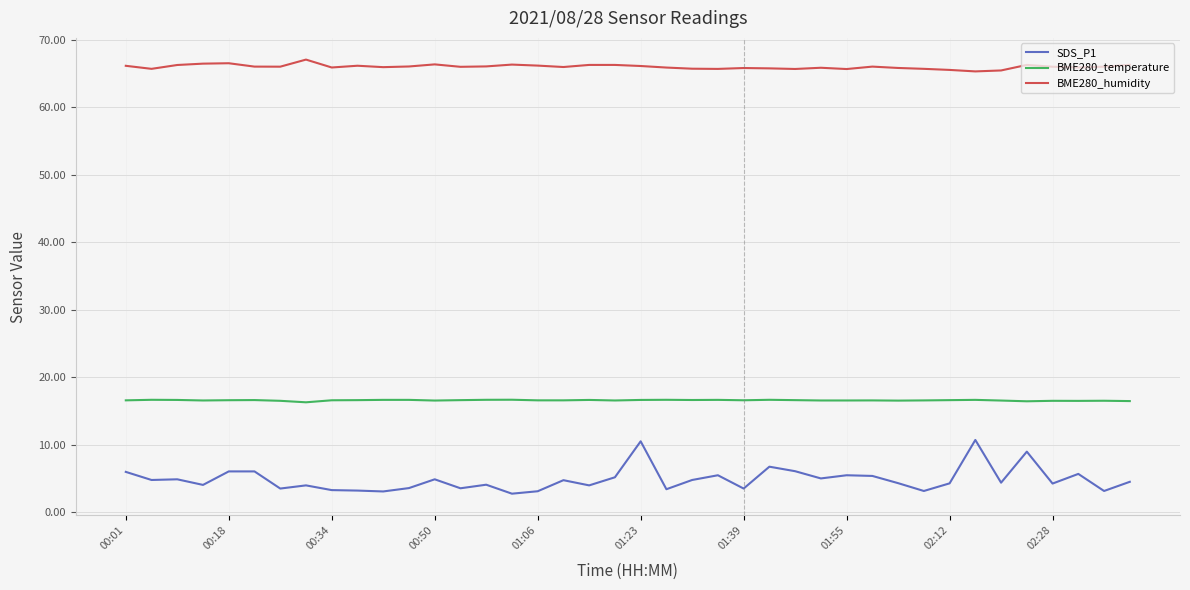

True or false: SDS_P1 and BME280_temperature cross at least once.

False